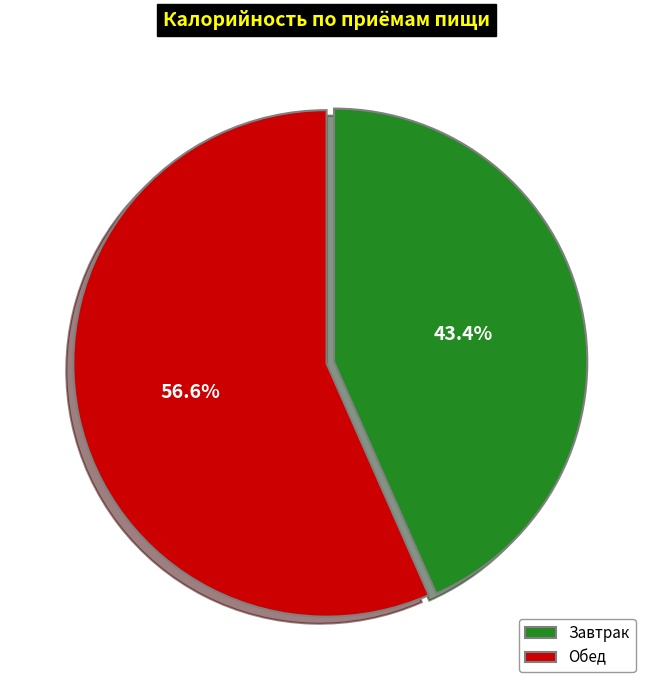

Rank the categories by value from highest to lowest.

Обед, Завтрак